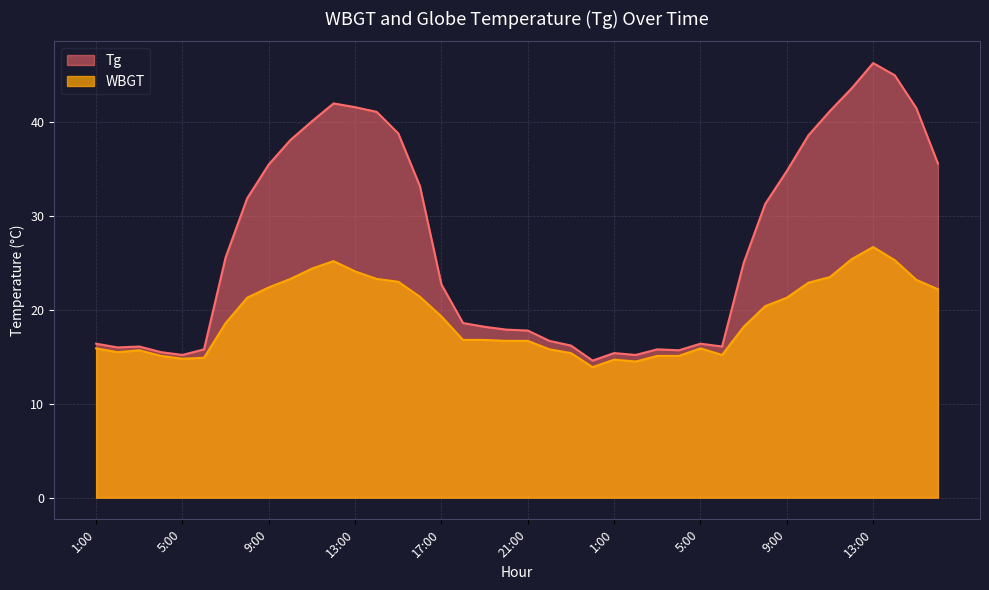

What is the label of the 5th point from the left?

5:00